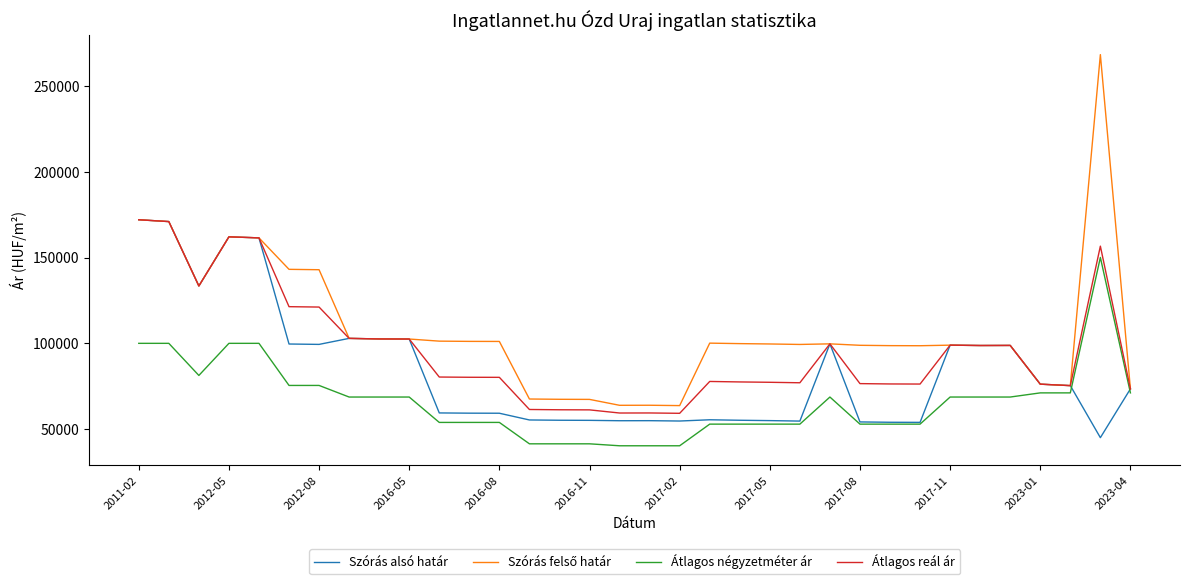

What is the minimum value shown in the chart?

40184